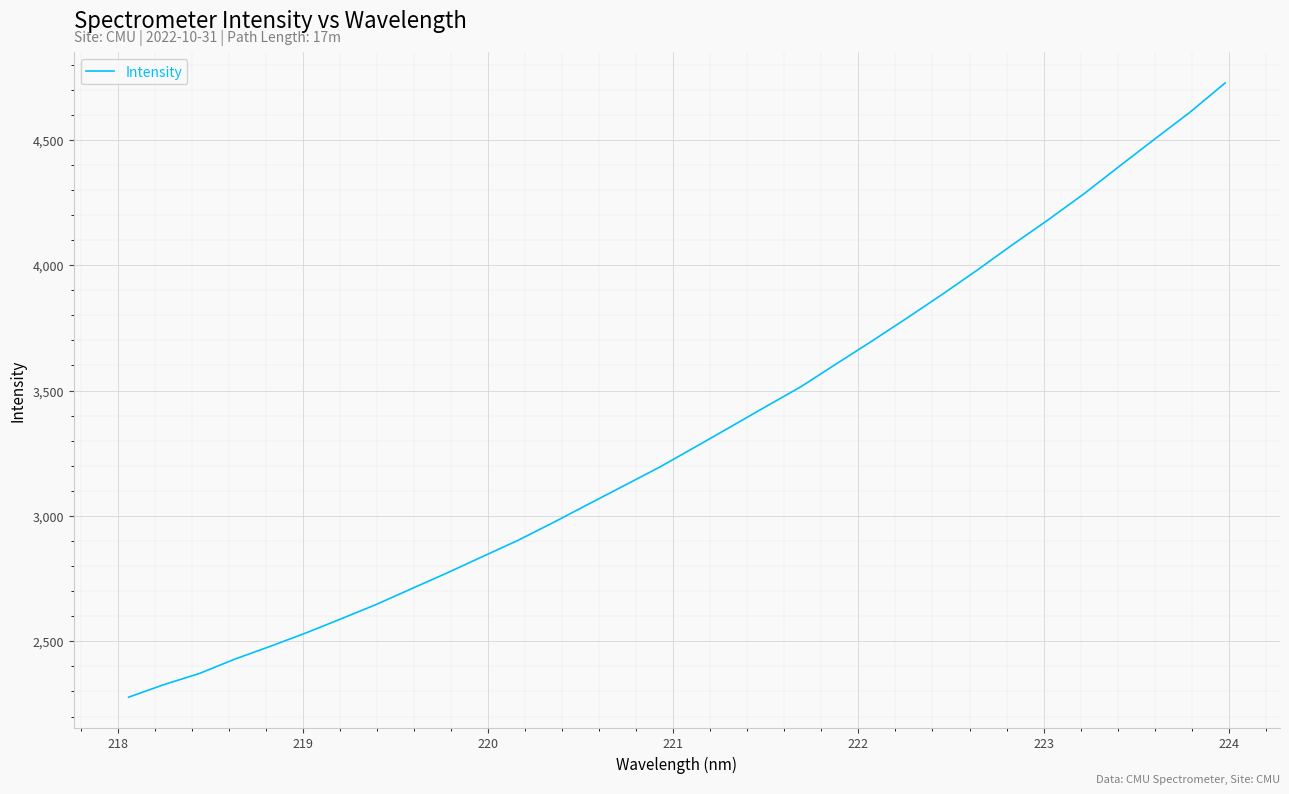

What is the smallest value displayed?

2277.1